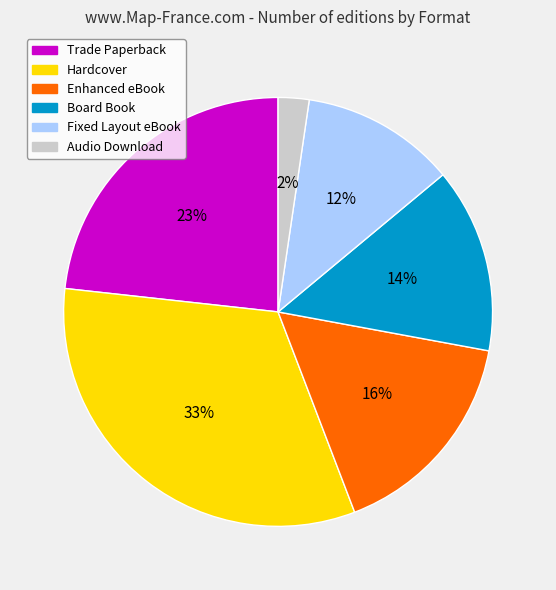

Does any single category account for the majority?

No